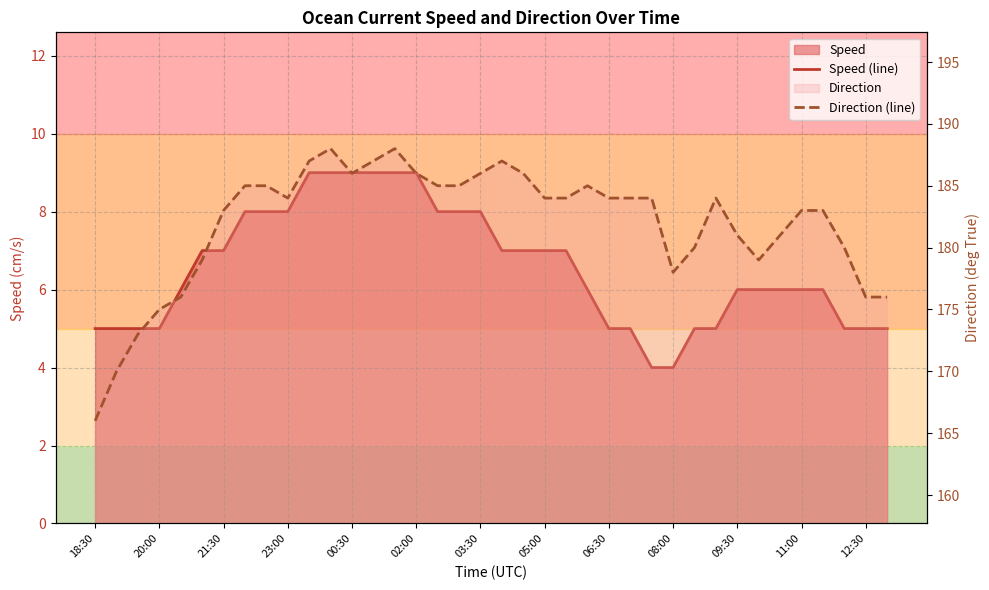

True or false: Direction (line) has more than 2 interior local peaks.

True